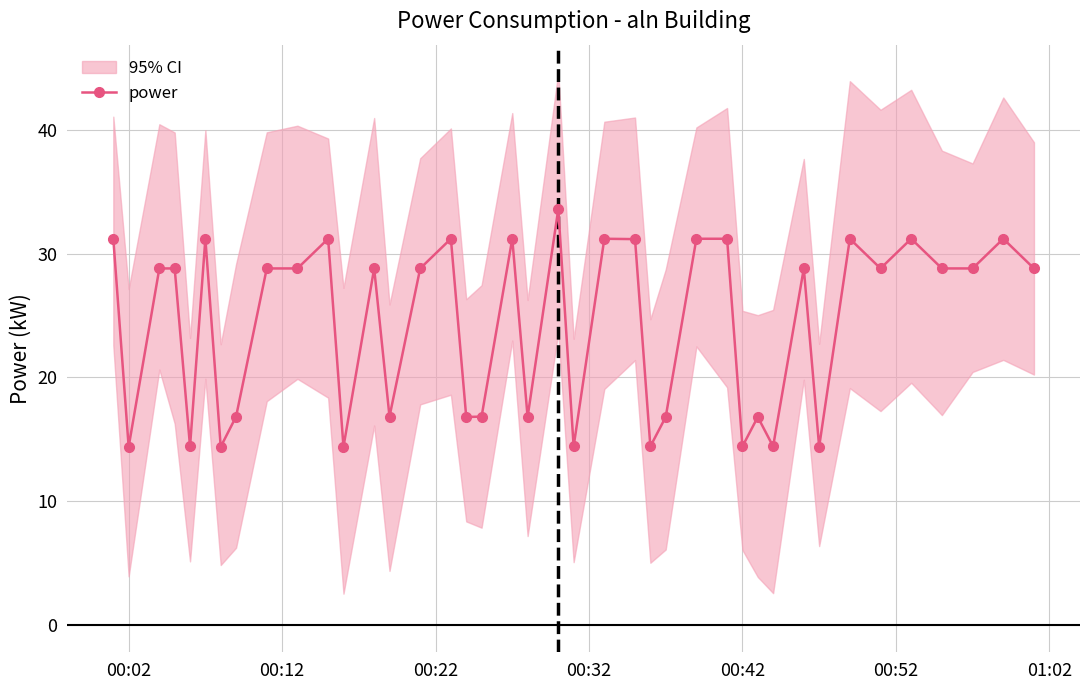

How many interior local peaks (higher than both neighbors) does the data have?

12